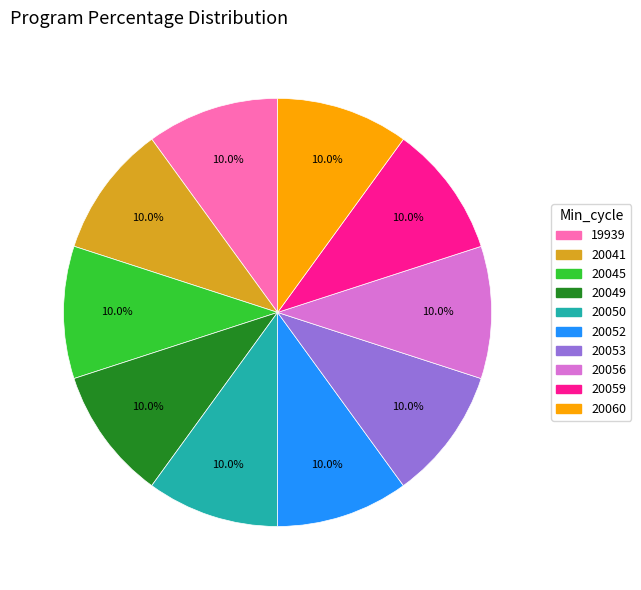

Is it true that 20045 is 2% of the pie?

False